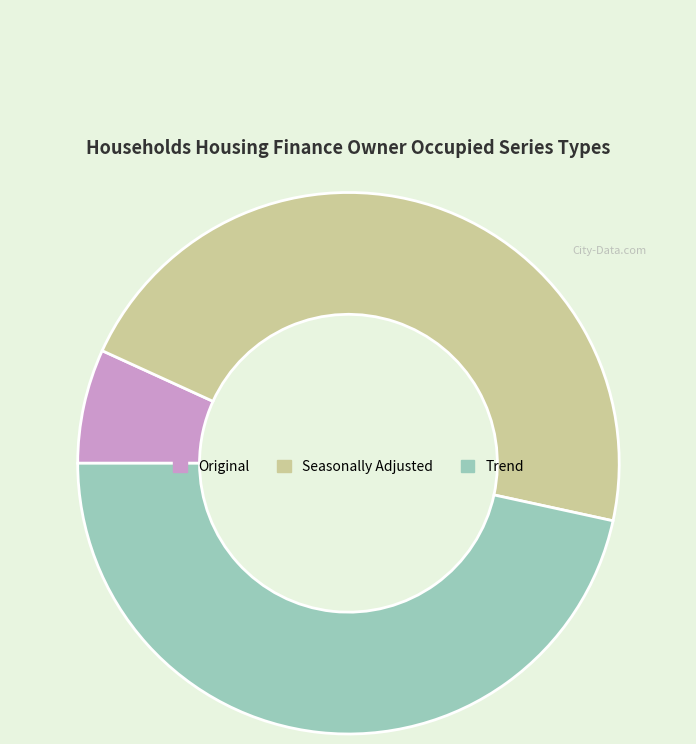

What is the ratio of the value at Seasonally Adjusted to the value at Original?

6.8